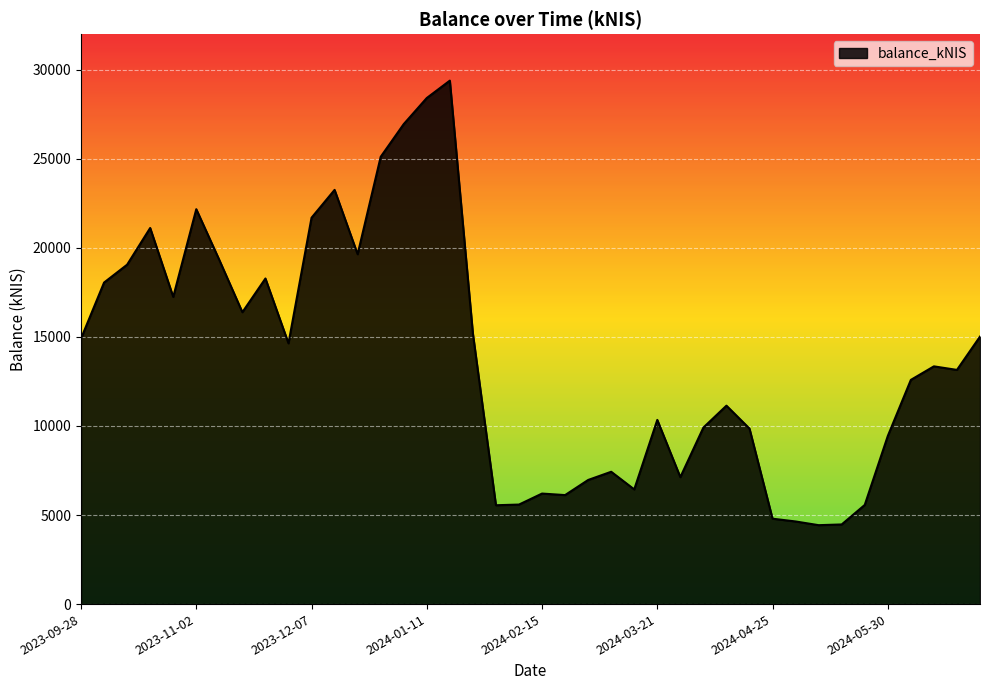

What is the greatest value displayed?

29390.8